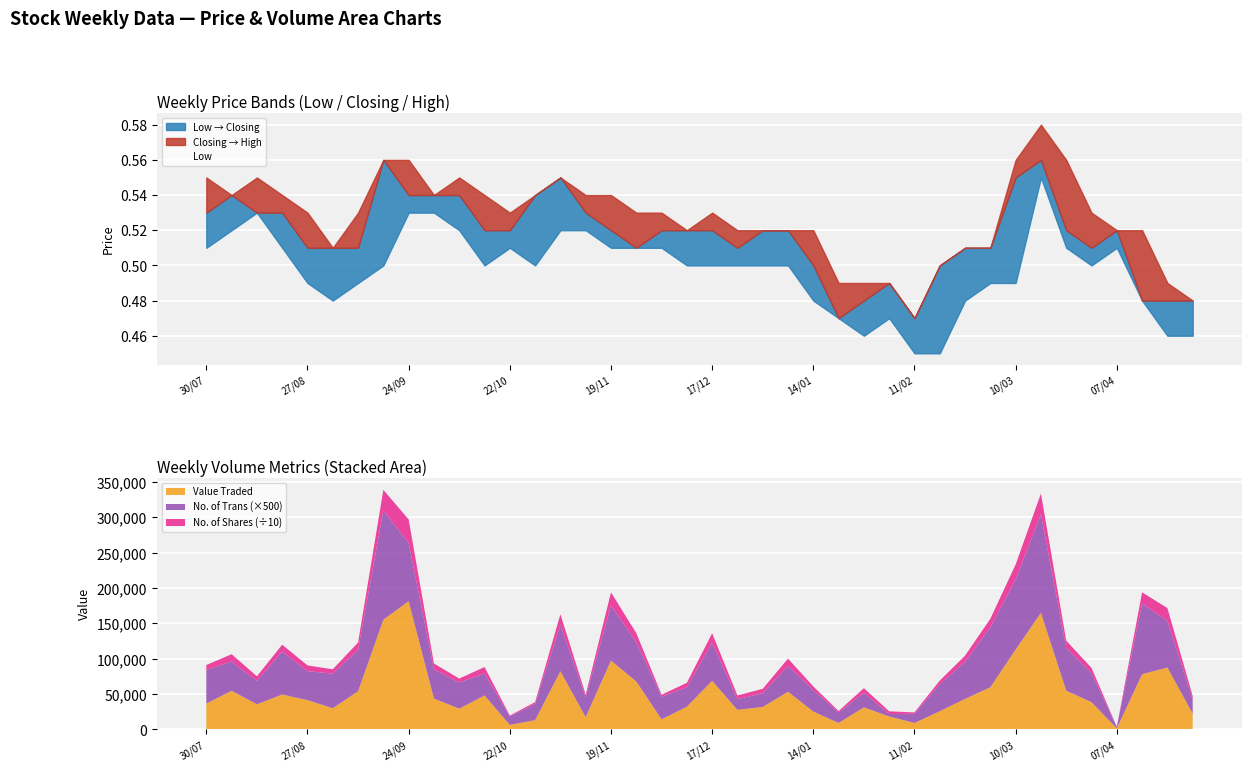

Which label corresponds to the largest value in the chart?

17/03